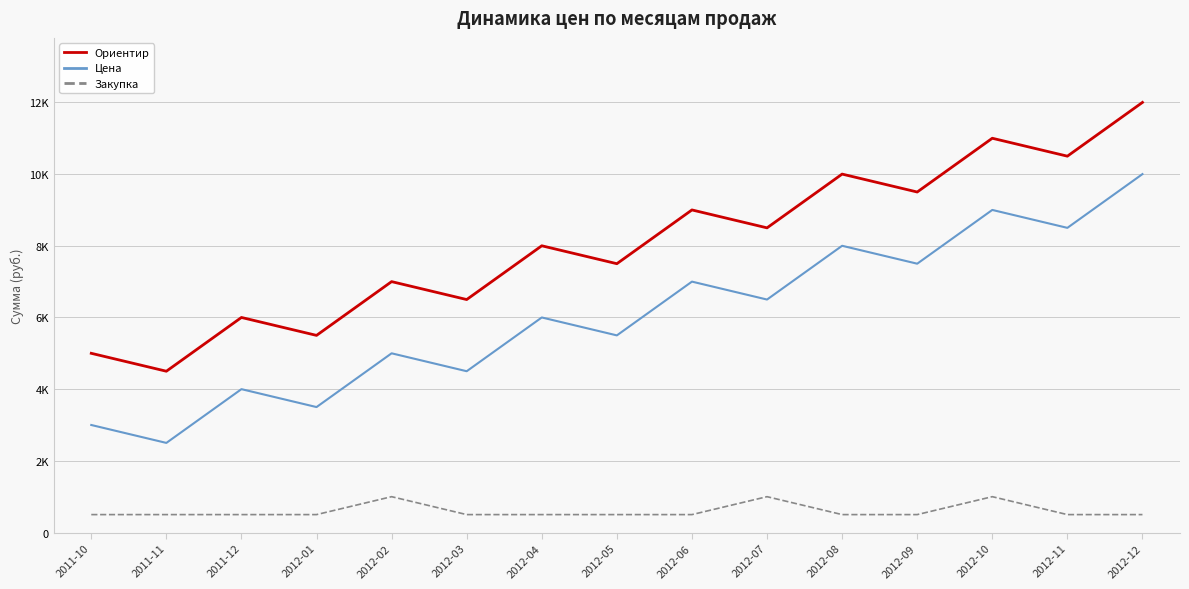

What value does the Цена series have at 2012-02, to the nearest 100?

5000